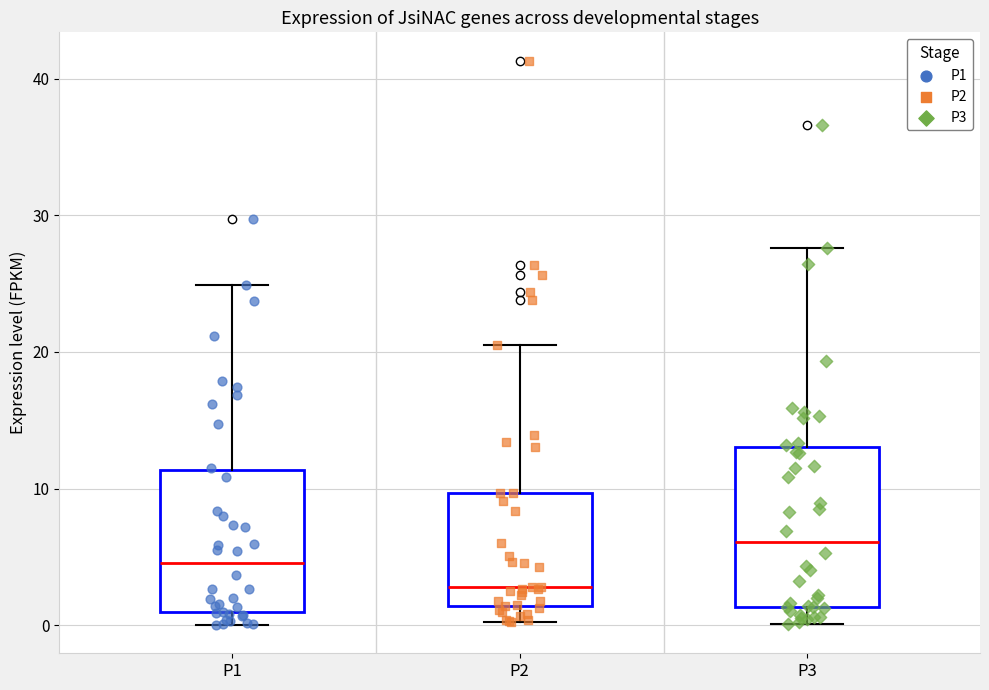

Where does the median line of the box for P3 sit on the y-axis? The values are not printed on the chart, so give them approximately, as read against the axis.

6